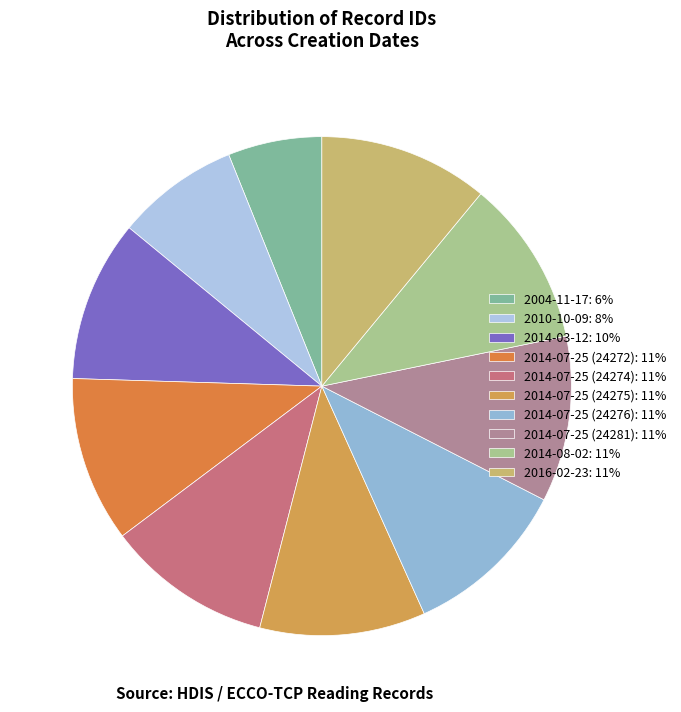

Which slice is the largest?

2016-02-23